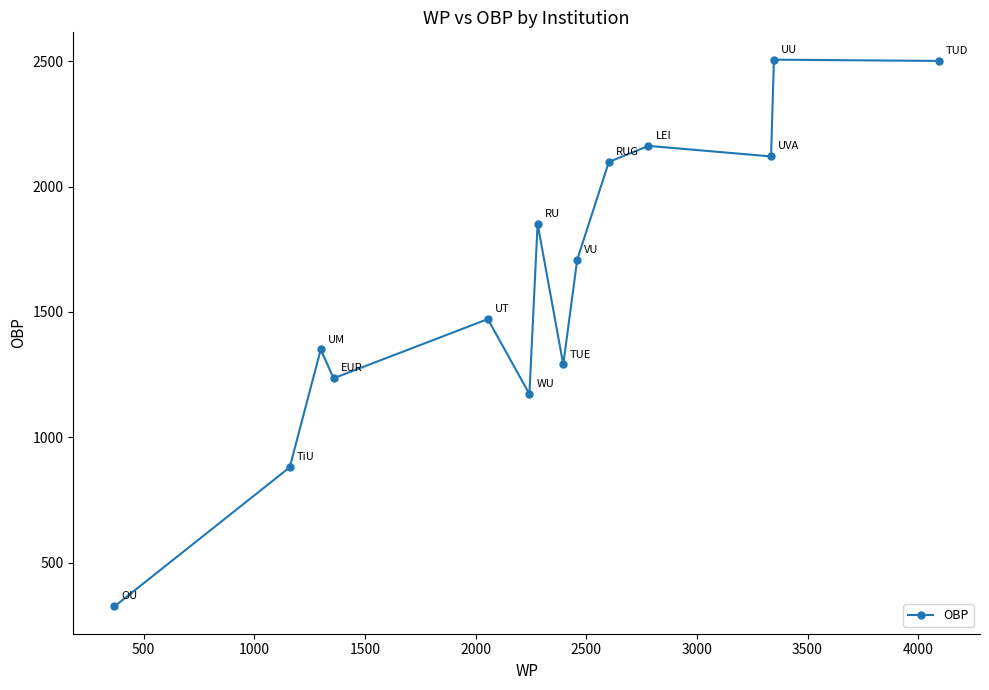

What is the maximum value shown in the chart?

2506